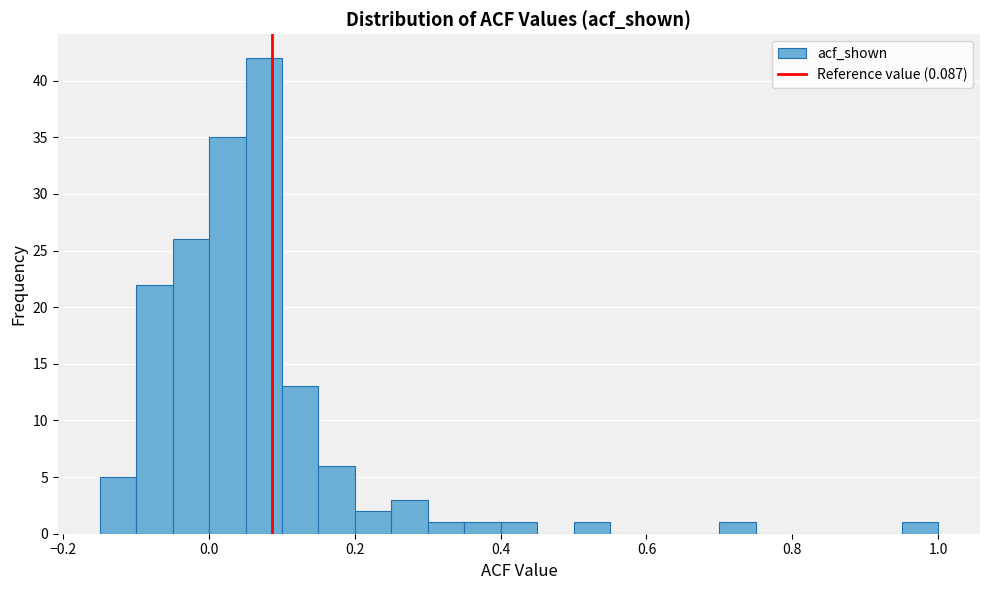

Read against the x-axis, roughly where is the centre of the tallest bar?

0.08